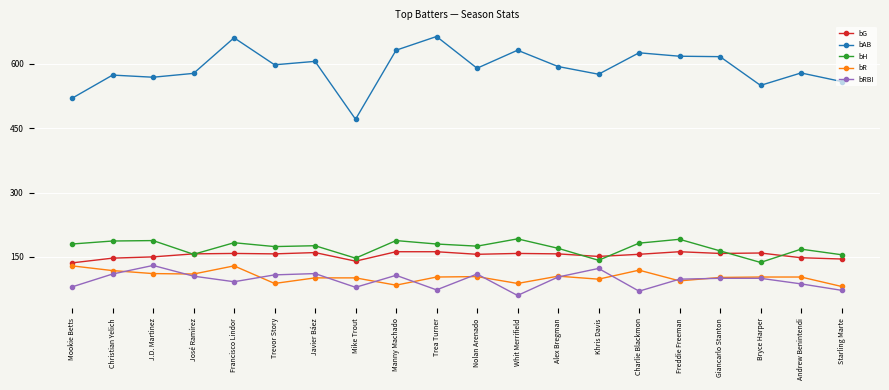

What value does the bRBI series have at Andrew Benintendi?

87